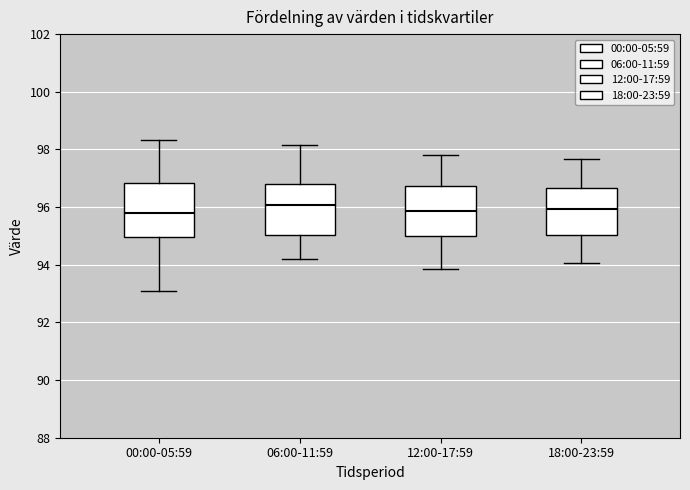

Reading left to right, read every box against the y-axis: the position of its median line, the range the box covers, and the ends of its whiskers. The values are not printed on the chart, so give them approximately, as read against the axis.

00:00-05:59: median 95.8, box 95.0 to 96.8, whiskers 93.2 to 98.4
06:00-11:59: median 96.0, box 95.0 to 96.8, whiskers 94.2 to 98.2
12:00-17:59: median 95.8, box 95.0 to 96.8, whiskers 93.8 to 97.8
18:00-23:59: median 96.0, box 95.0 to 96.6, whiskers 94.0 to 97.6